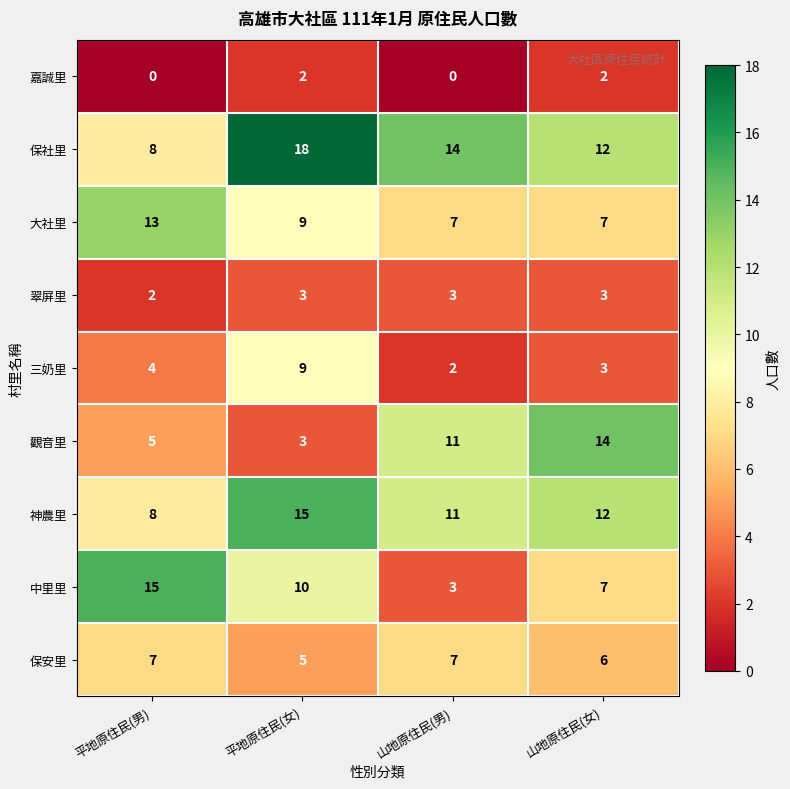

What value does the 大社里 series have at 山地原住民(男)?

7